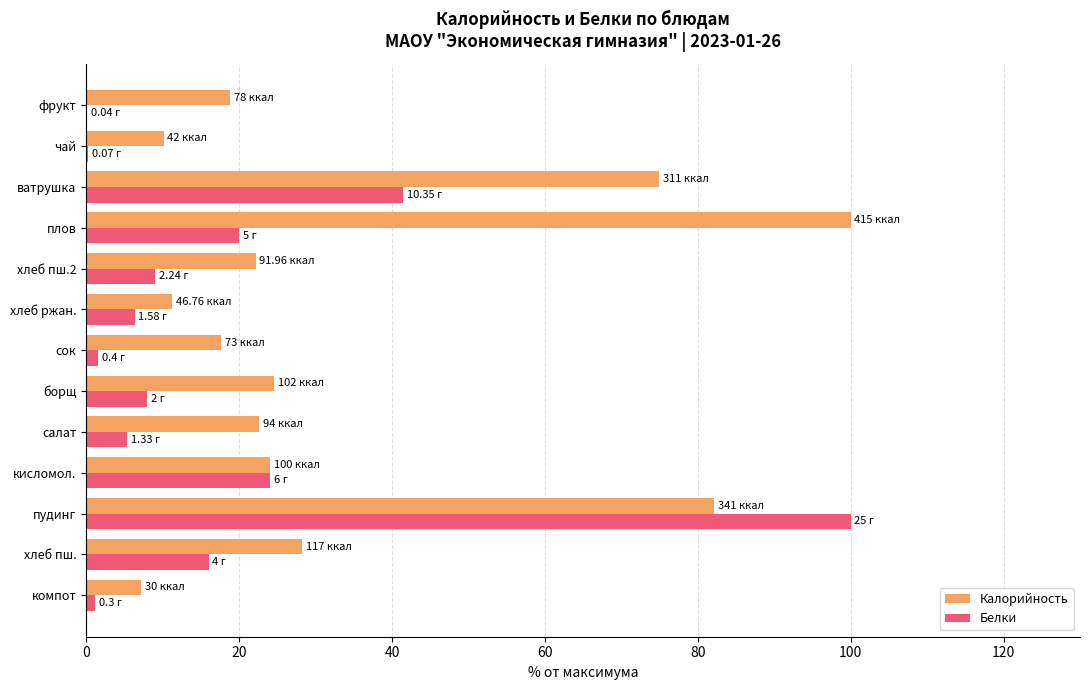

At which category is the sum across all series the highest?

пудинг